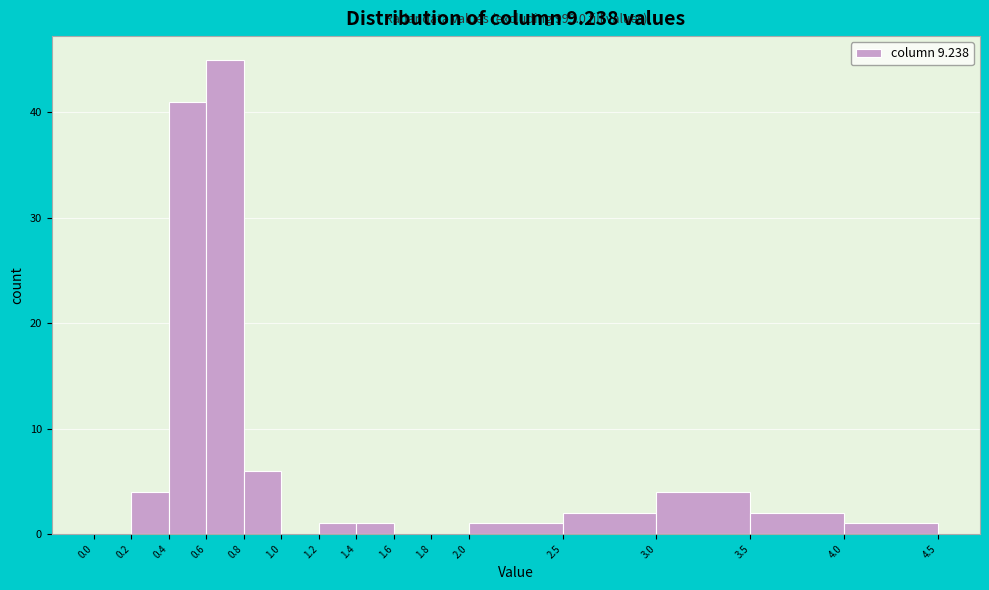

Which range on the x-axis has the tallest bar?

0.6 to 0.8